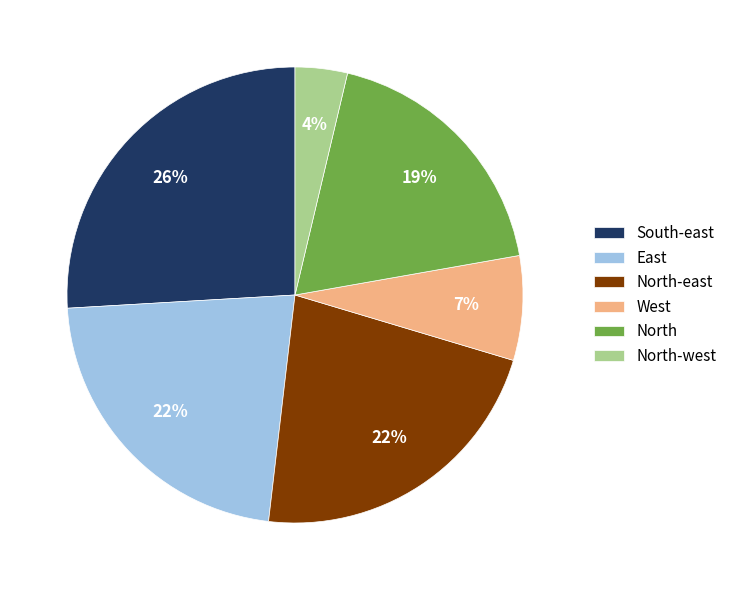

Does North account for over 50% of the chart?

No